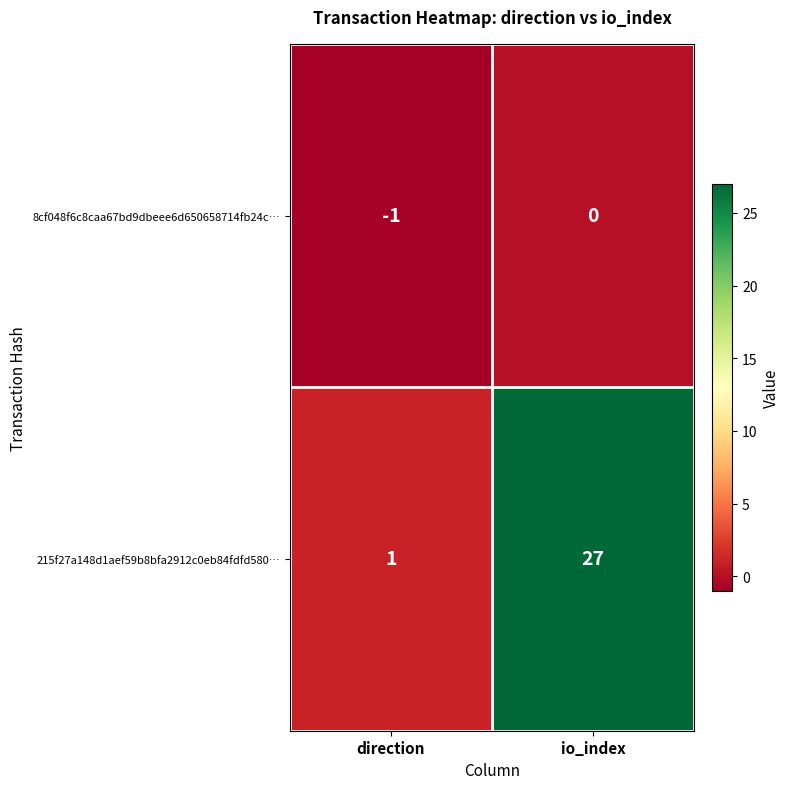

Where is 8cf048f6c8caa67bd9dbeee6d650658714fb24c… nearest to the value 0?

io_index